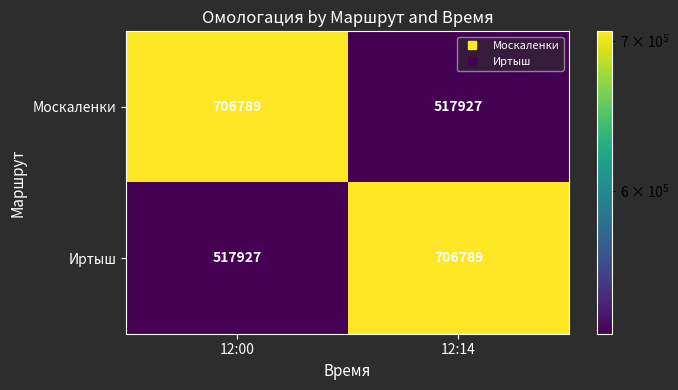

Reading left to right, transcribe all the data shown in this chart.

Москаленки: 706789	517927
Иртыш: 517927	706789